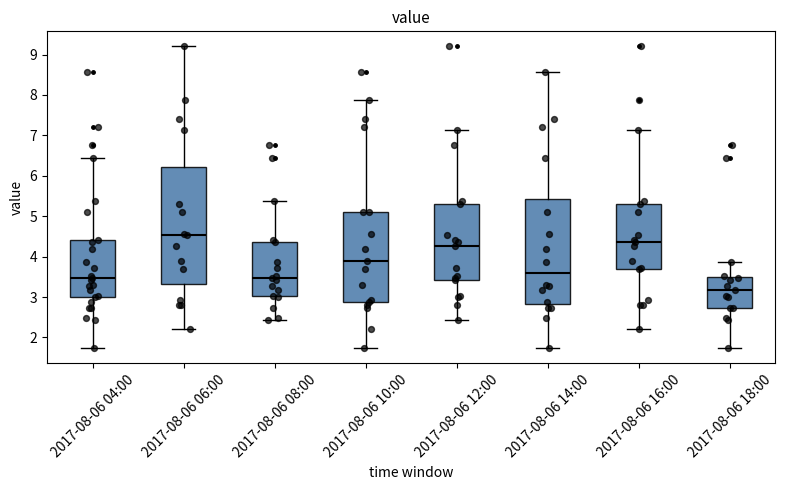

Reading left to right, transcribe this box plot: for each box, give where its median line is, the range the box spans, and where its two whiskers end, as read against the y-axis. The values are not printed on the chart, so give them approximately, as read against the axis.

2017-08-06 04:00: median 3.5, box 3.0 to 4.4, whiskers 1.7 to 6.4
2017-08-06 06:00: median 4.5, box 3.3 to 6.2, whiskers 2.2 to 9.2
2017-08-06 08:00: median 3.5, box 3.0 to 4.4, whiskers 2.4 to 5.4
2017-08-06 10:00: median 3.9, box 2.9 to 5.1, whiskers 1.7 to 7.9
2017-08-06 12:00: median 4.3, box 3.4 to 5.3, whiskers 2.4 to 7.1
2017-08-06 14:00: median 3.6, box 2.8 to 5.4, whiskers 1.7 to 8.6
2017-08-06 16:00: median 4.4, box 3.7 to 5.3, whiskers 2.2 to 7.1
2017-08-06 18:00: median 3.2, box 2.7 to 3.5, whiskers 1.7 to 3.9